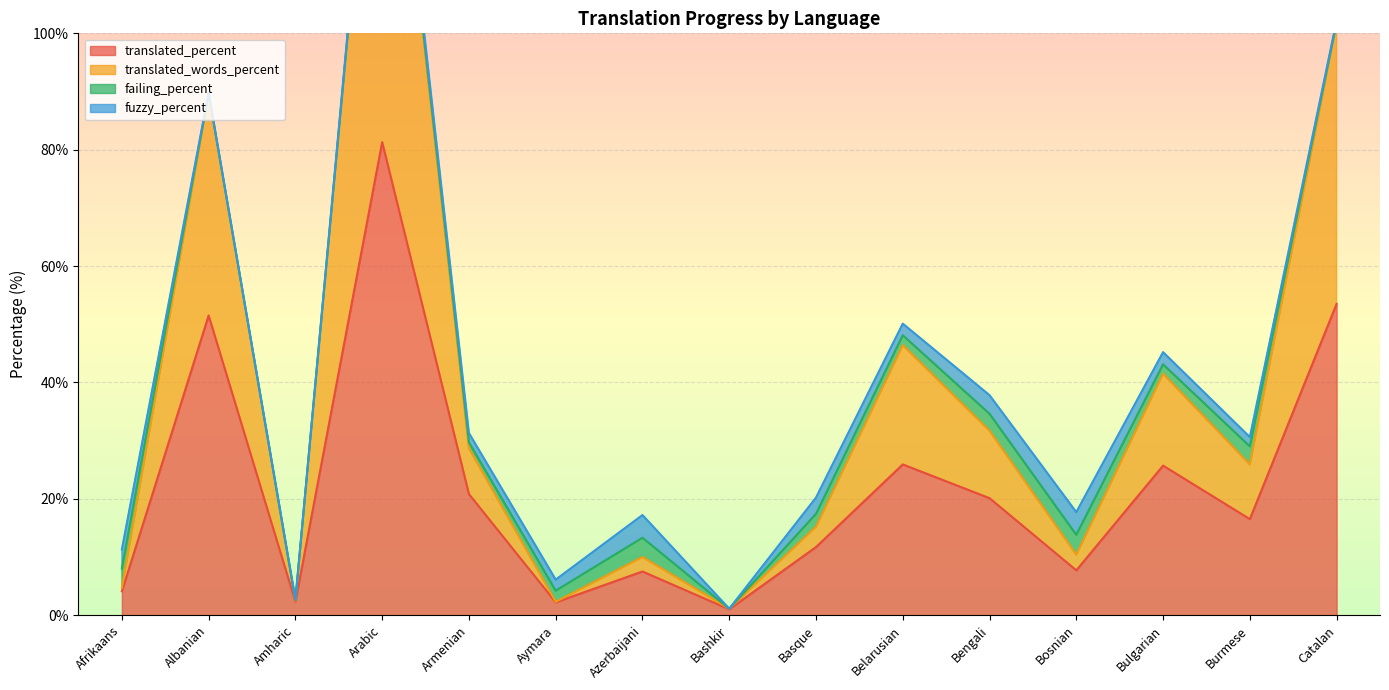

Does the chart display data point markers on the line(s)?

No